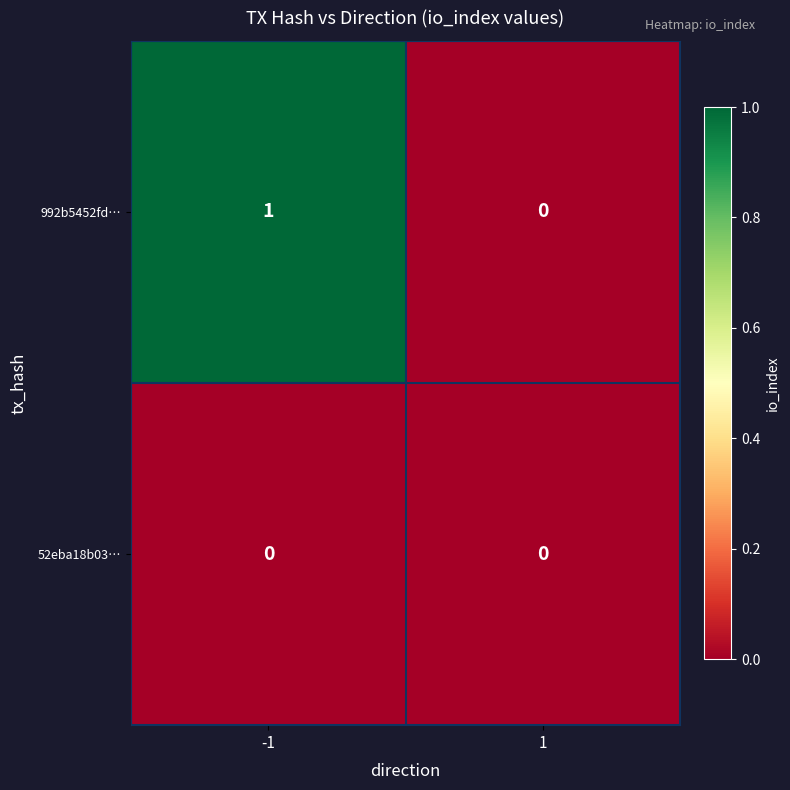

Is it true that 52eba18b03… equals 0 at 1?

True